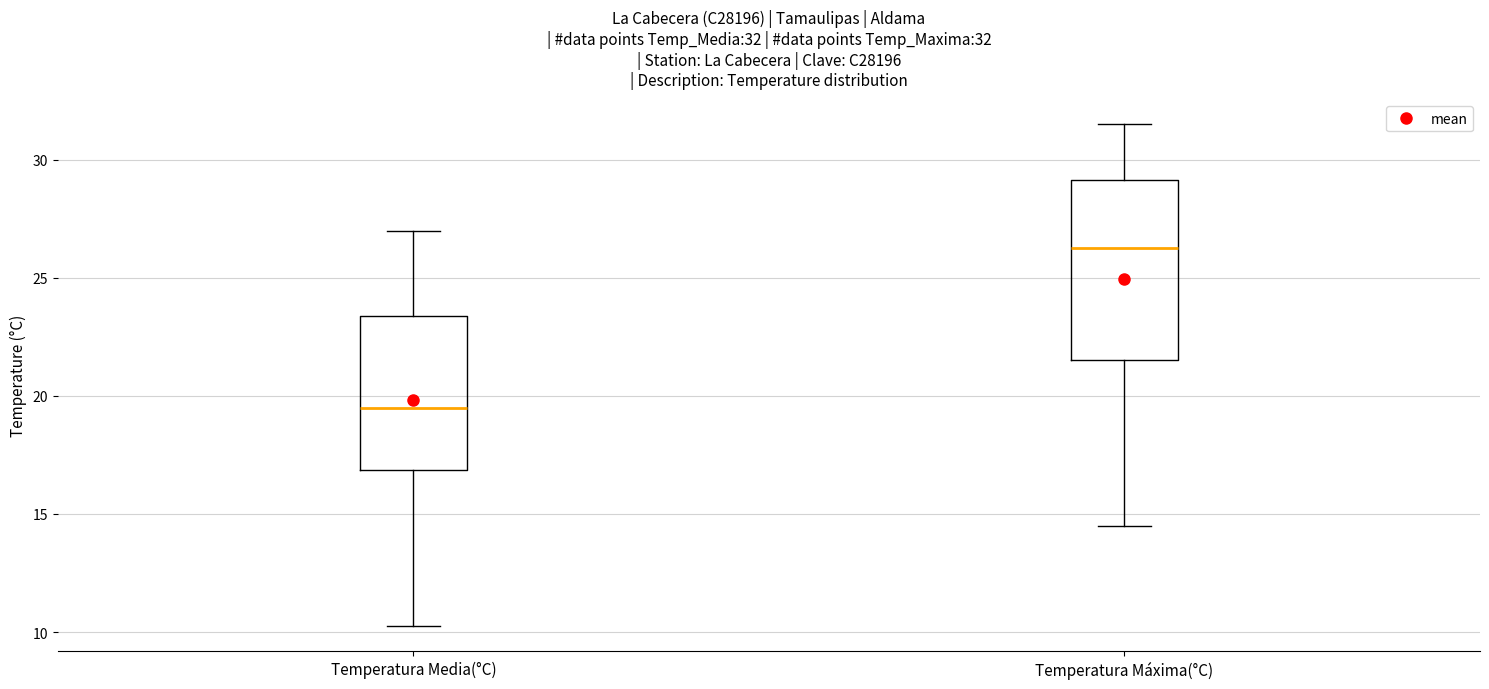

Which box has the highest median line?

Temperatura Máxima(°C)